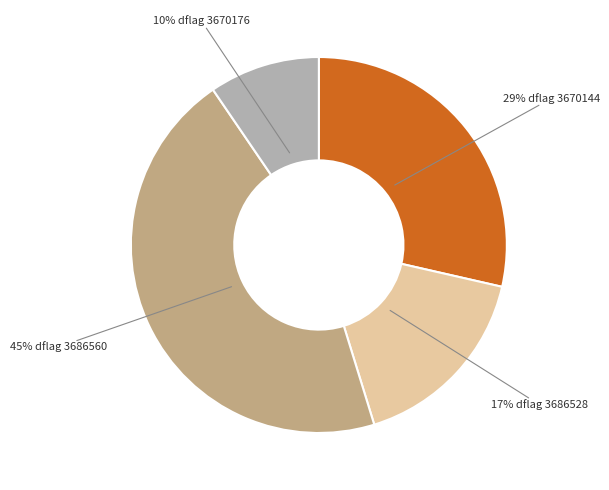

Is there a majority slice in this chart?

No